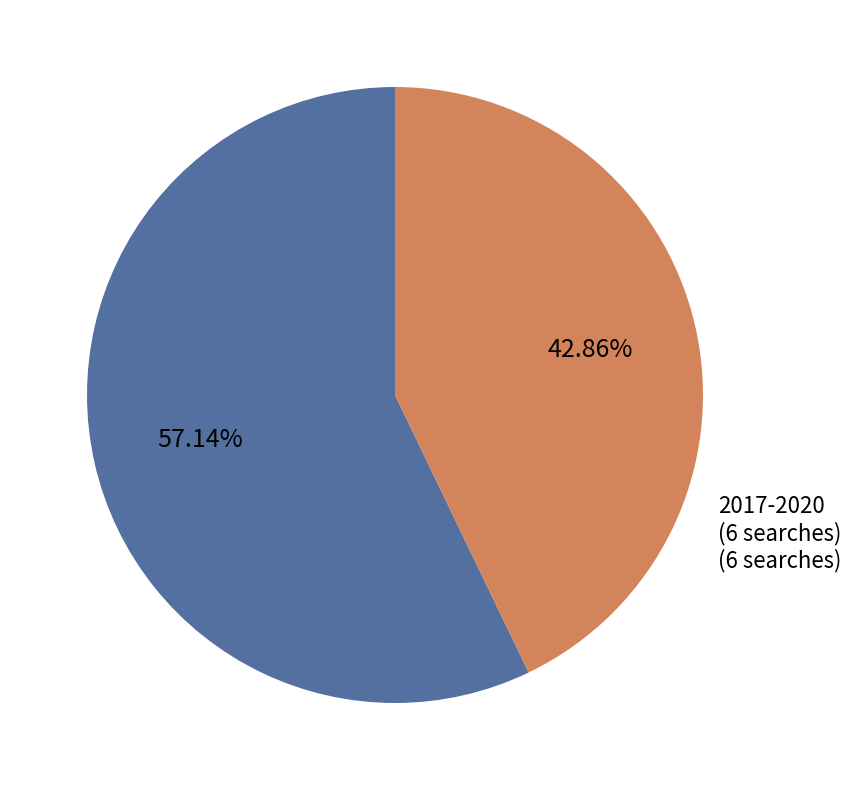

To the nearest percent, what is the difference between the largest and smallest slice percentages?

14%